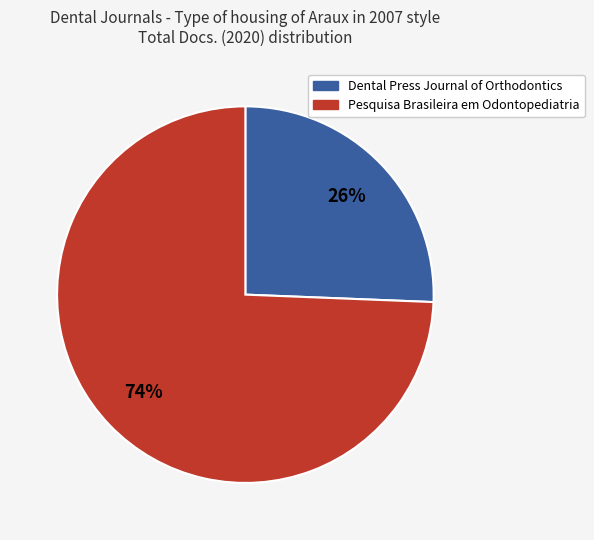

Rank the categories by value from highest to lowest.

Pesquisa Brasileira em Odontopediatria, Dental Press Journal of Orthodontics